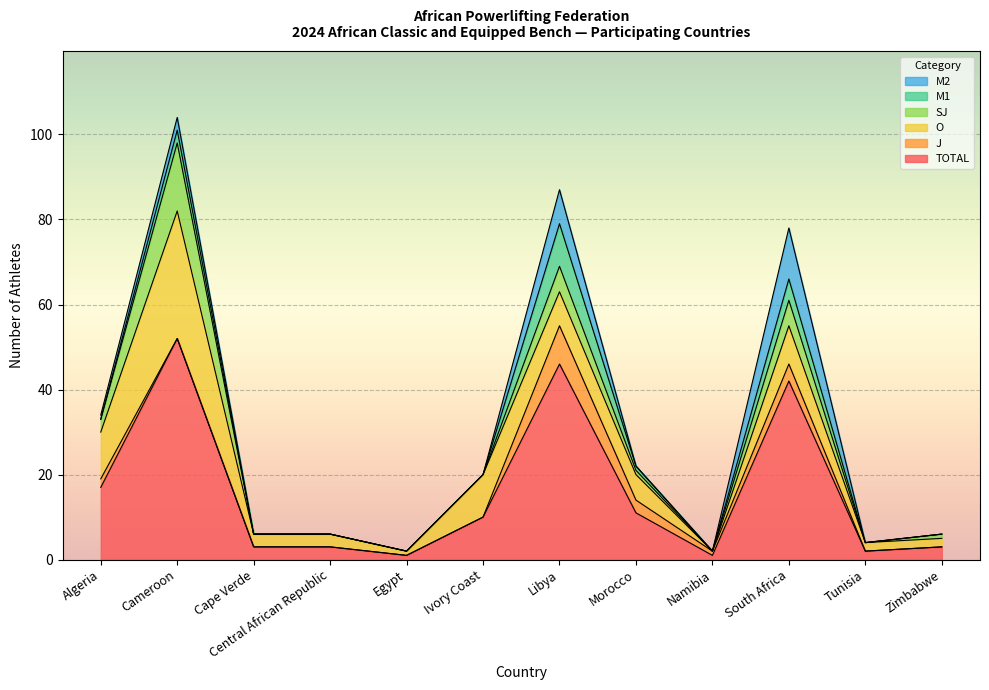

What is the spread (max minus min) of values at Libya?

40